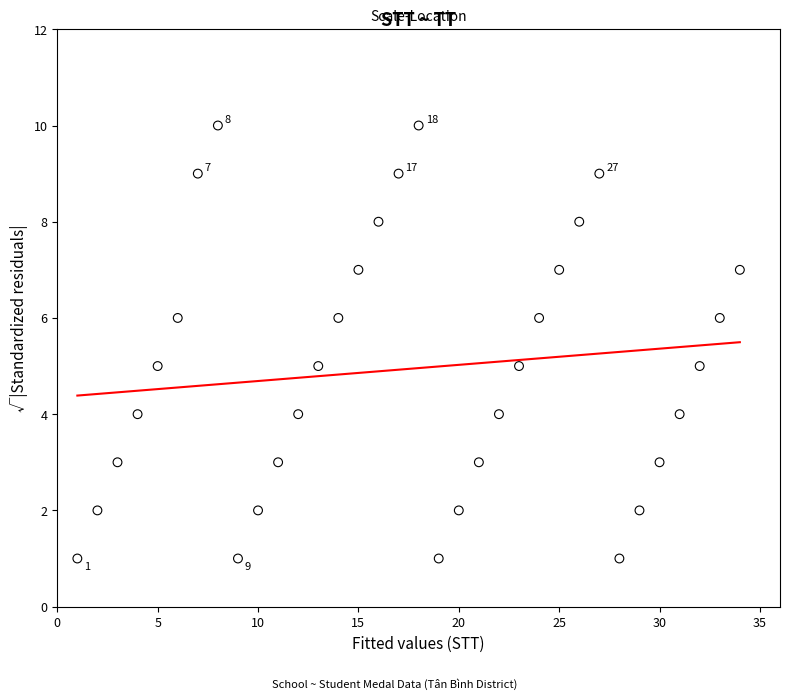

What is the range of X values (max minus min)?

33